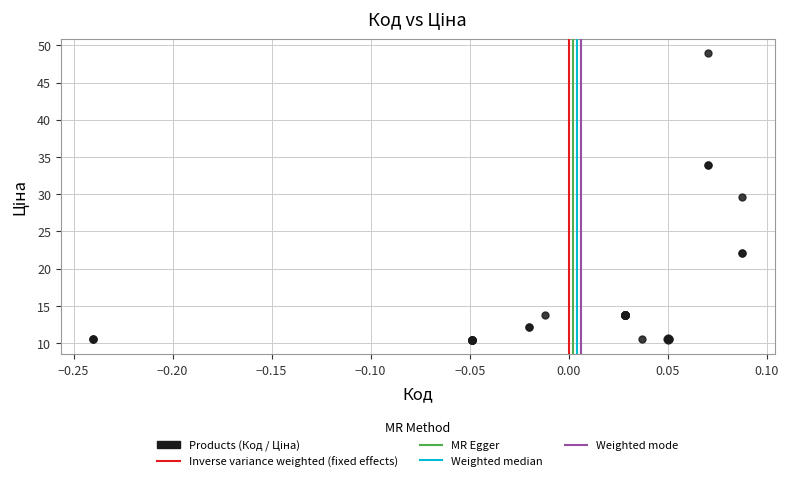

What Y value in the scatter plot is closest to 29?

29.6